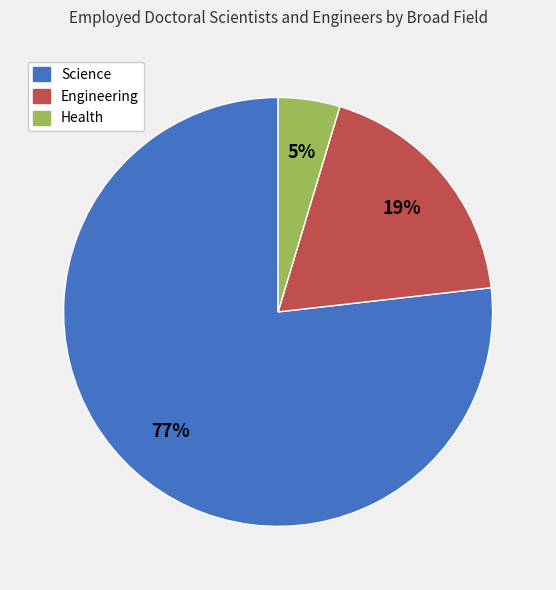

To the nearest percent, what portion does Engineering represent?

19%